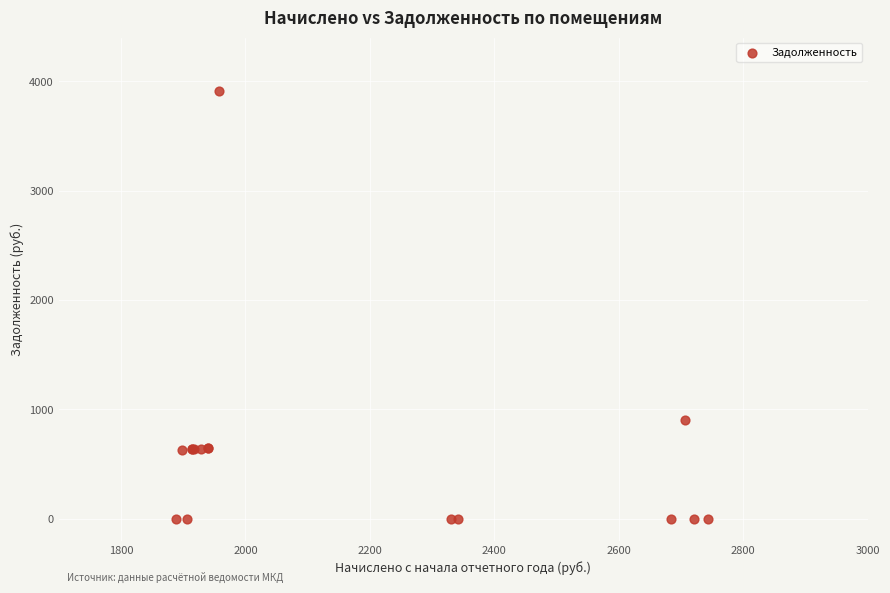

What Y value in the scatter plot is closest to 1957?

902.1